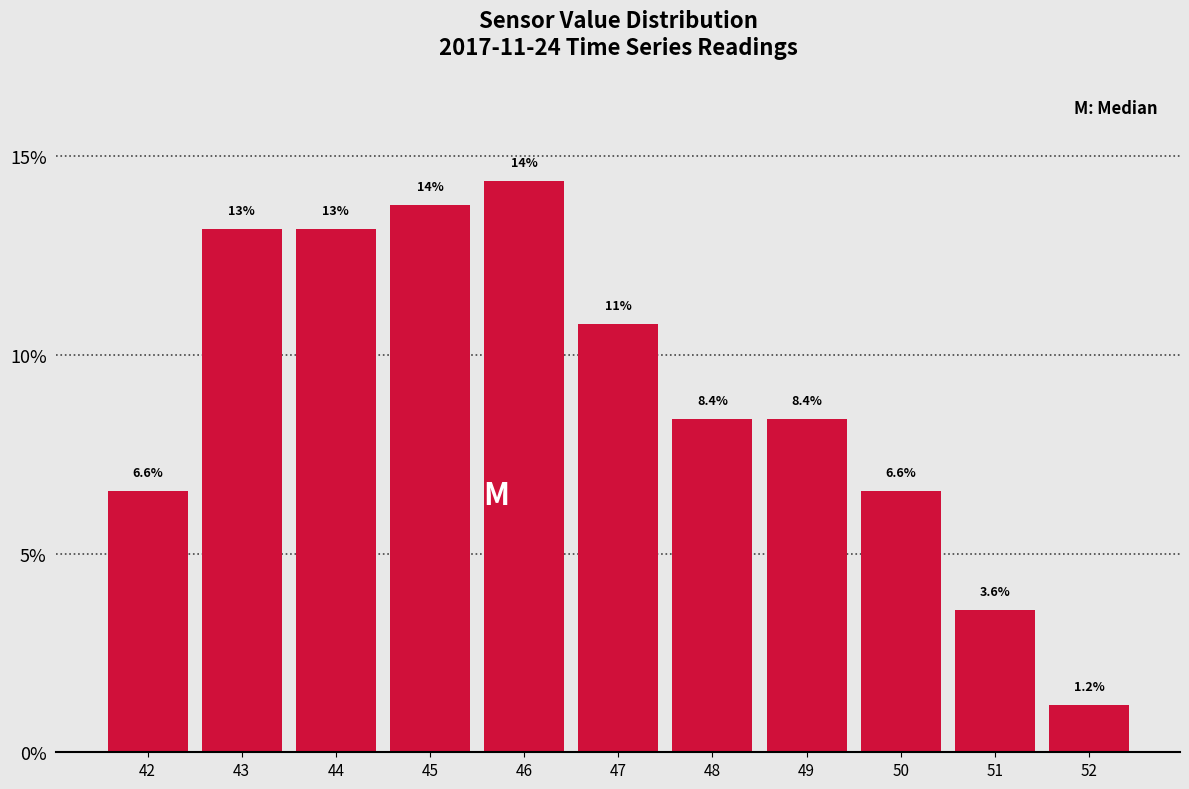

Reading right to left, what are all the values shown in this chart?

1.2	3.6	6.6	8.4	8.4	10.8	14.4	13.8	13.2	13.2	6.6